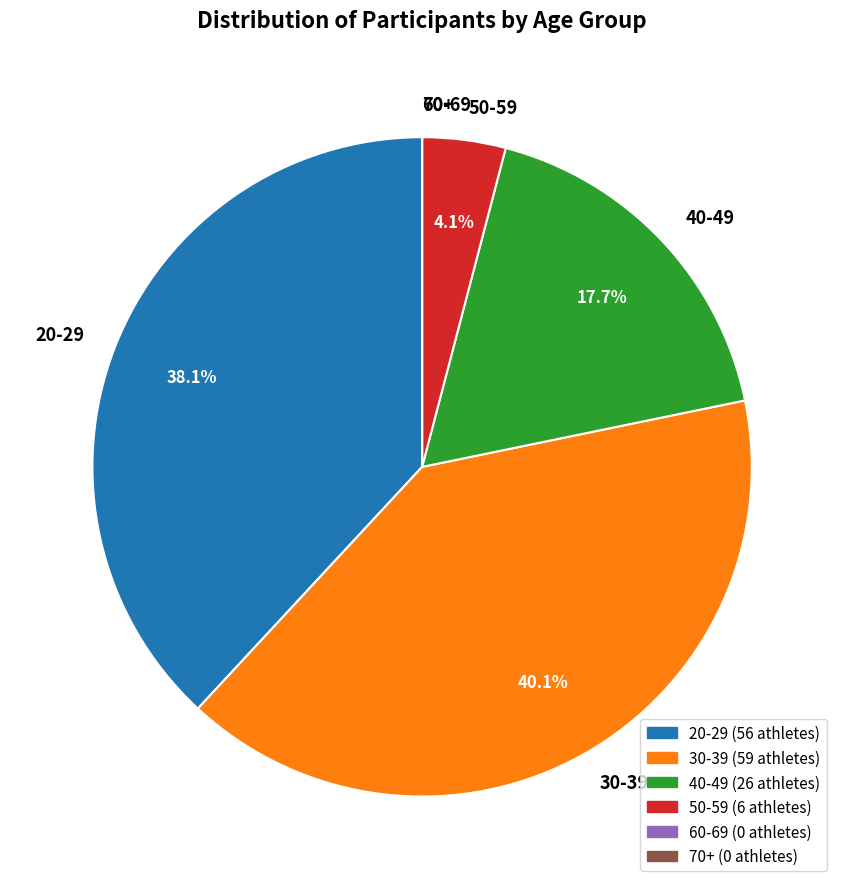

Combined, what portion of the pie is 20-29 and 40-49?

55.8%